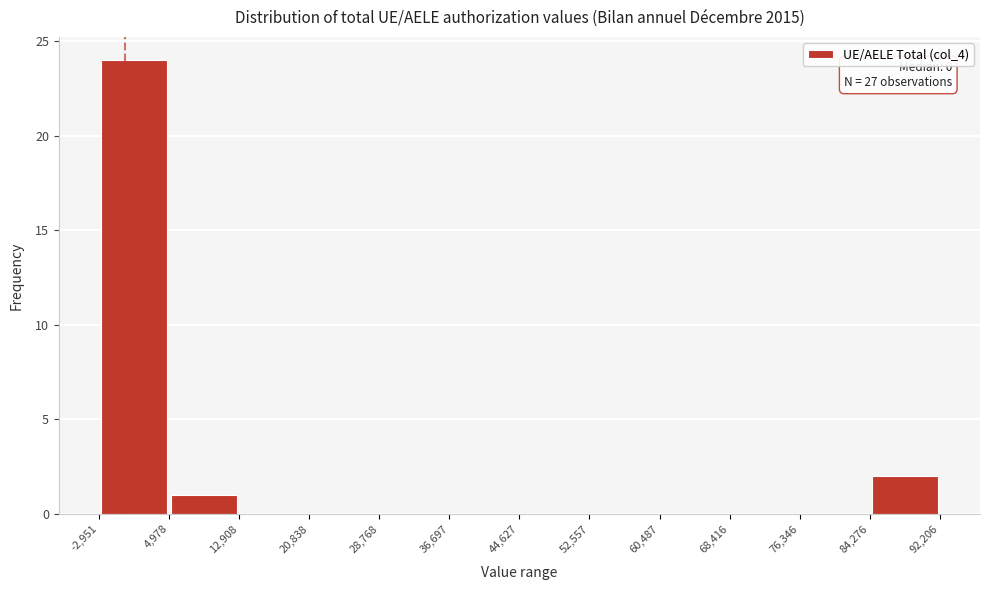

Which range on the x-axis has the tallest bar?

-2,951 to 4,978